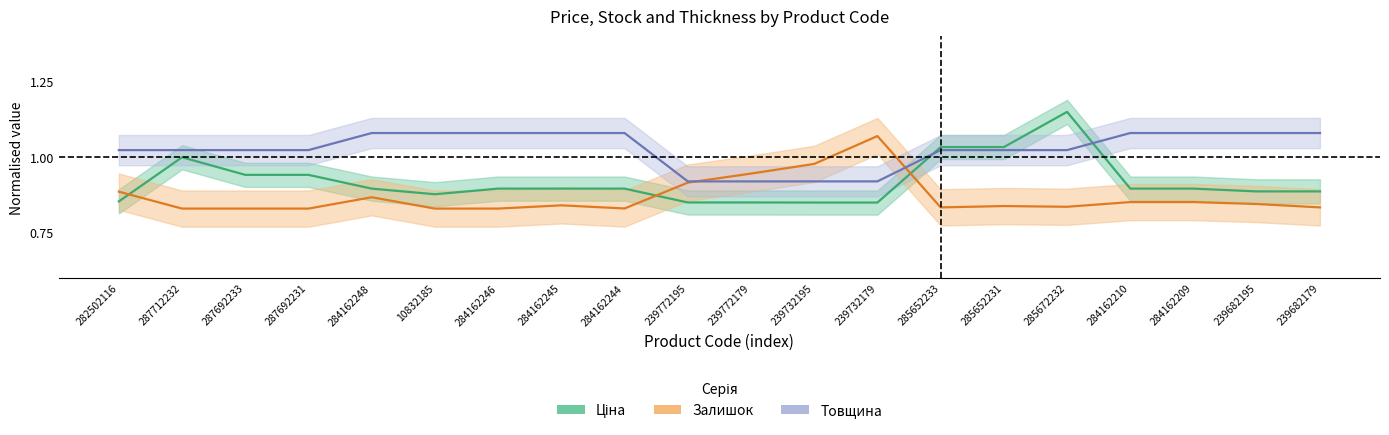

After their last crossing, which series has the higher values: Товщина or Залишок?

Товщина